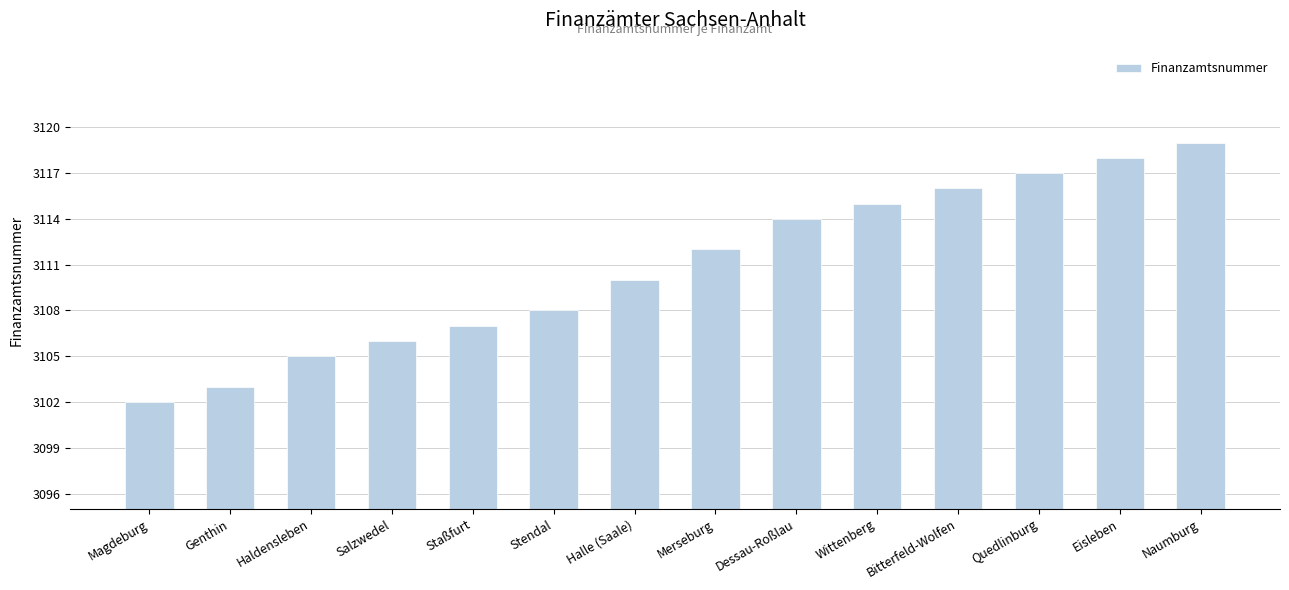

What is the difference between the values at Dessau-Roßlau and Stendal?

6